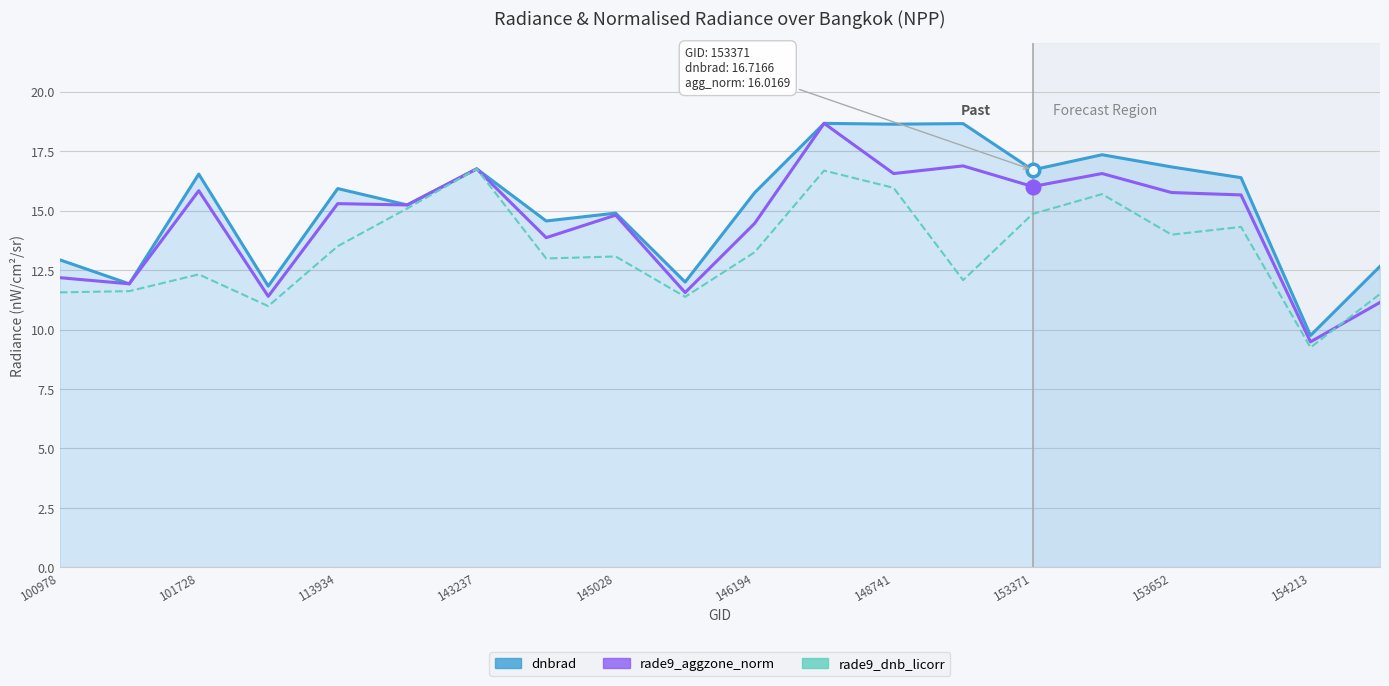

Rank the series by their average value, from highest to lowest.

dnbrad, rade9_aggzone_norm, rade9_dnb_licorr